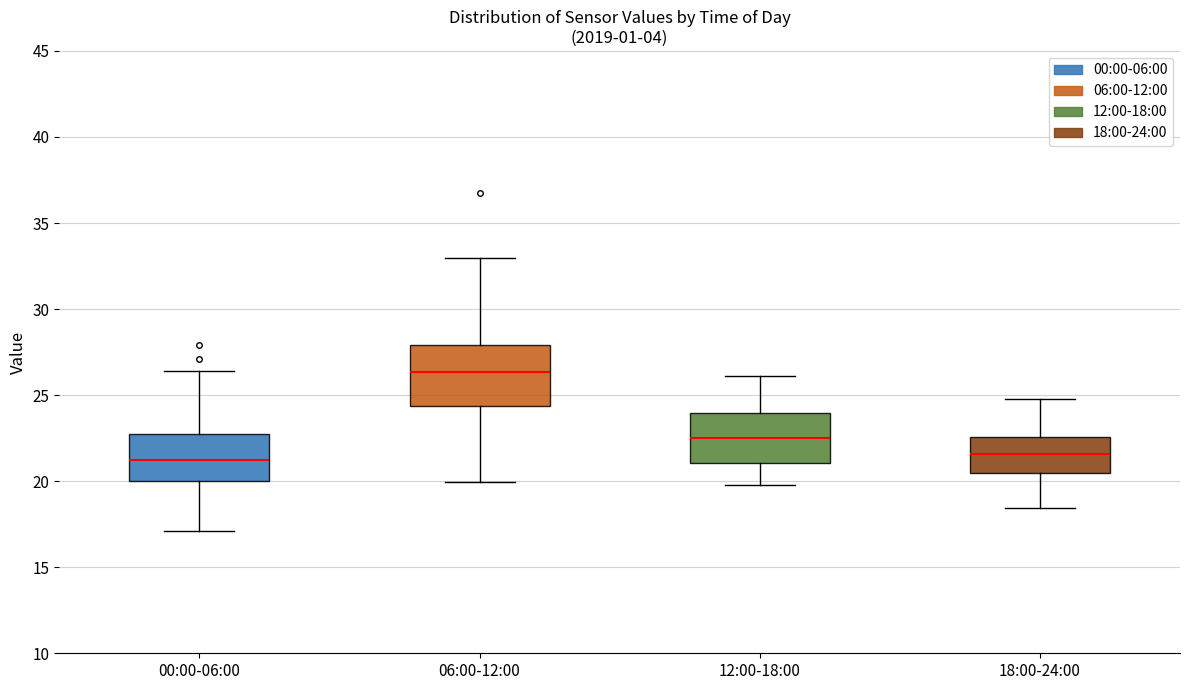

Reading left to right, transcribe this box plot: for each box, give where its median line is, the range the box spans, and where its two whiskers end, as read against the y-axis. The values are not printed on the chart, so give them approximately, as read against the axis.

00:00-06:00: median 21.0, box 20.0 to 22.5, whiskers 17.0 to 26.5
06:00-12:00: median 26.5, box 24.5 to 28.0, whiskers 20.0 to 33.0
12:00-18:00: median 22.5, box 21.0 to 24.0, whiskers 20.0 to 26.0
18:00-24:00: median 21.5, box 20.5 to 22.5, whiskers 18.5 to 25.0